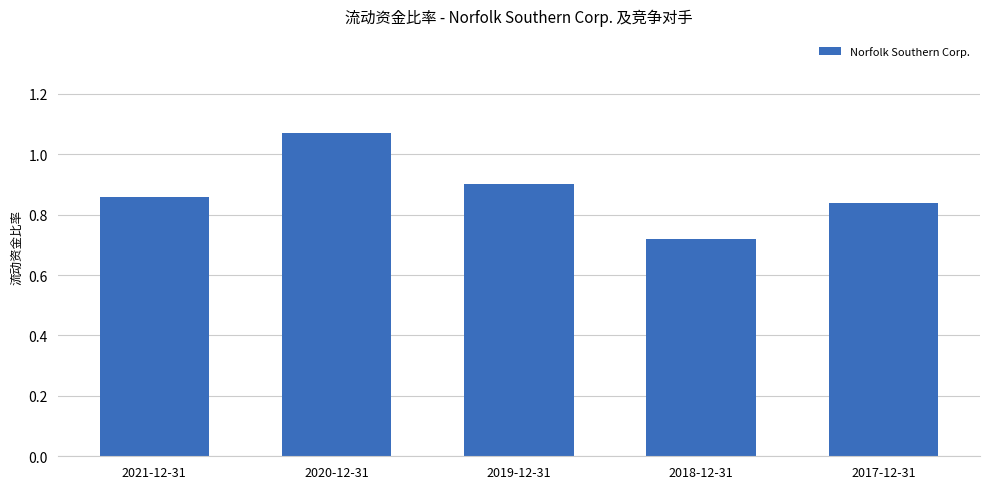

What is the sum of the values at 2020-12-31 and 2021-12-31?

1.9